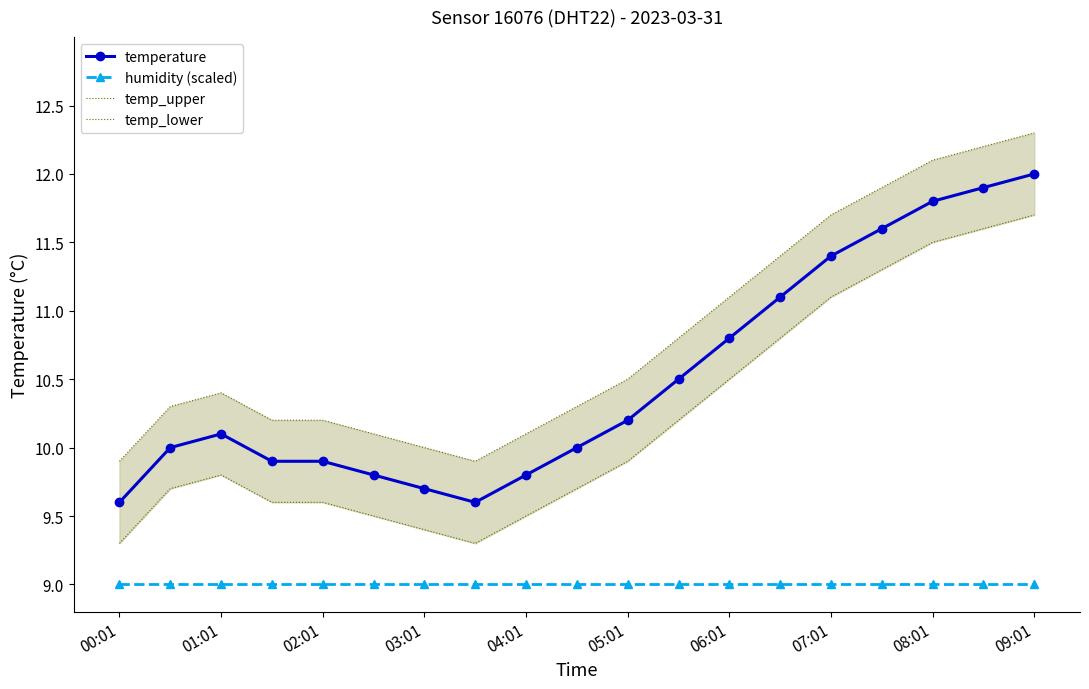

What is the value of the humidity (scaled) point at the 19th from the left?

9.0